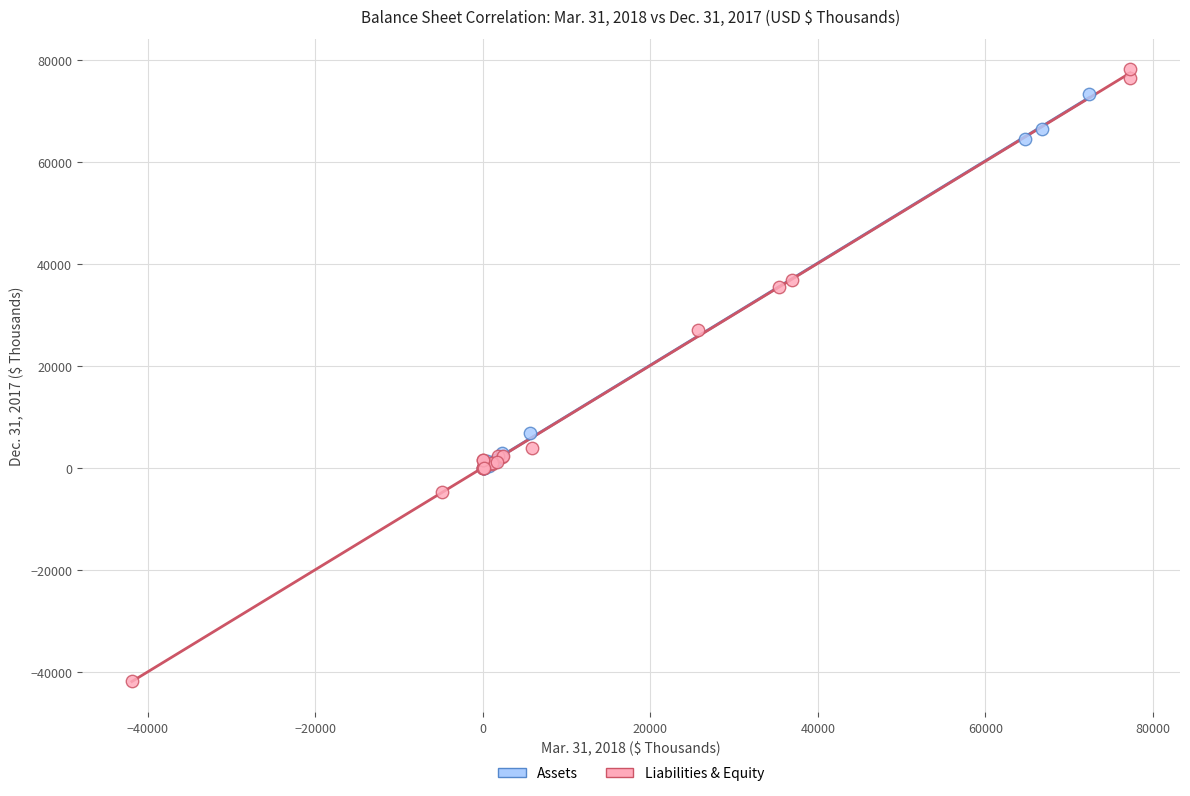

Which series contains the lowest Y value?

Liabilities & Equity